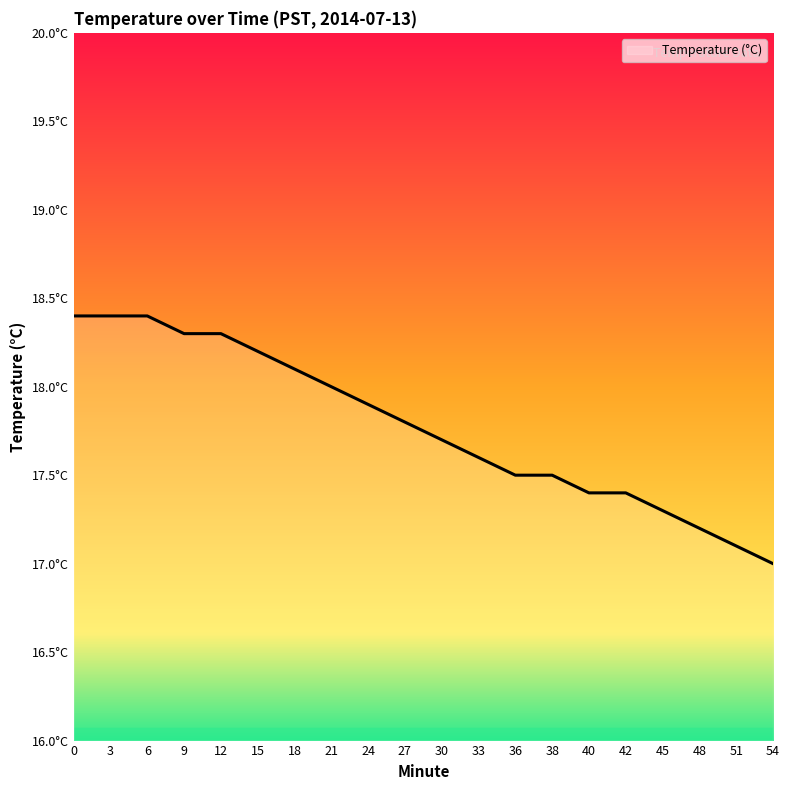

Reading left to right, transcribe all the data shown in this chart.

0=18.4	3=18.4	6=18.4	9=18.3	12=18.3	15=18.2	18=18.1	21=18.0	24=17.9	27=17.8	30=17.7	33=17.6	36=17.5	38=17.5	40=17.4	42=17.4	45=17.3	48=17.2	51=17.1	54=17.0